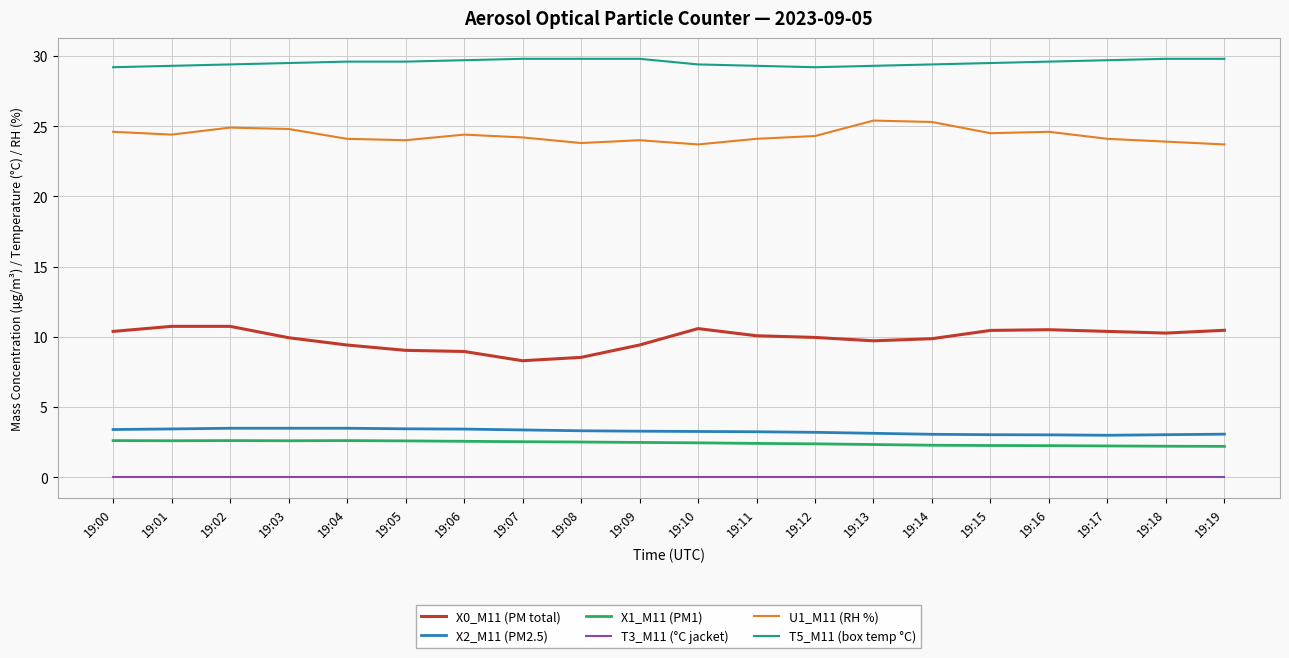

What is the spread (max minus min) of values at 19:05?

29.6